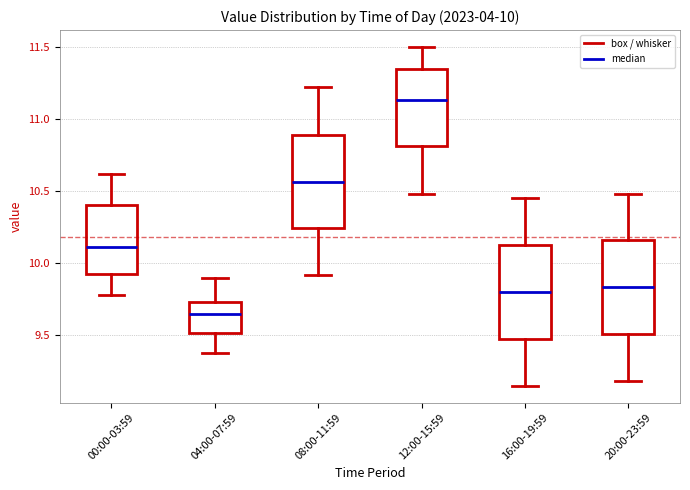

Which box's median line is the highest?

12:00-15:59